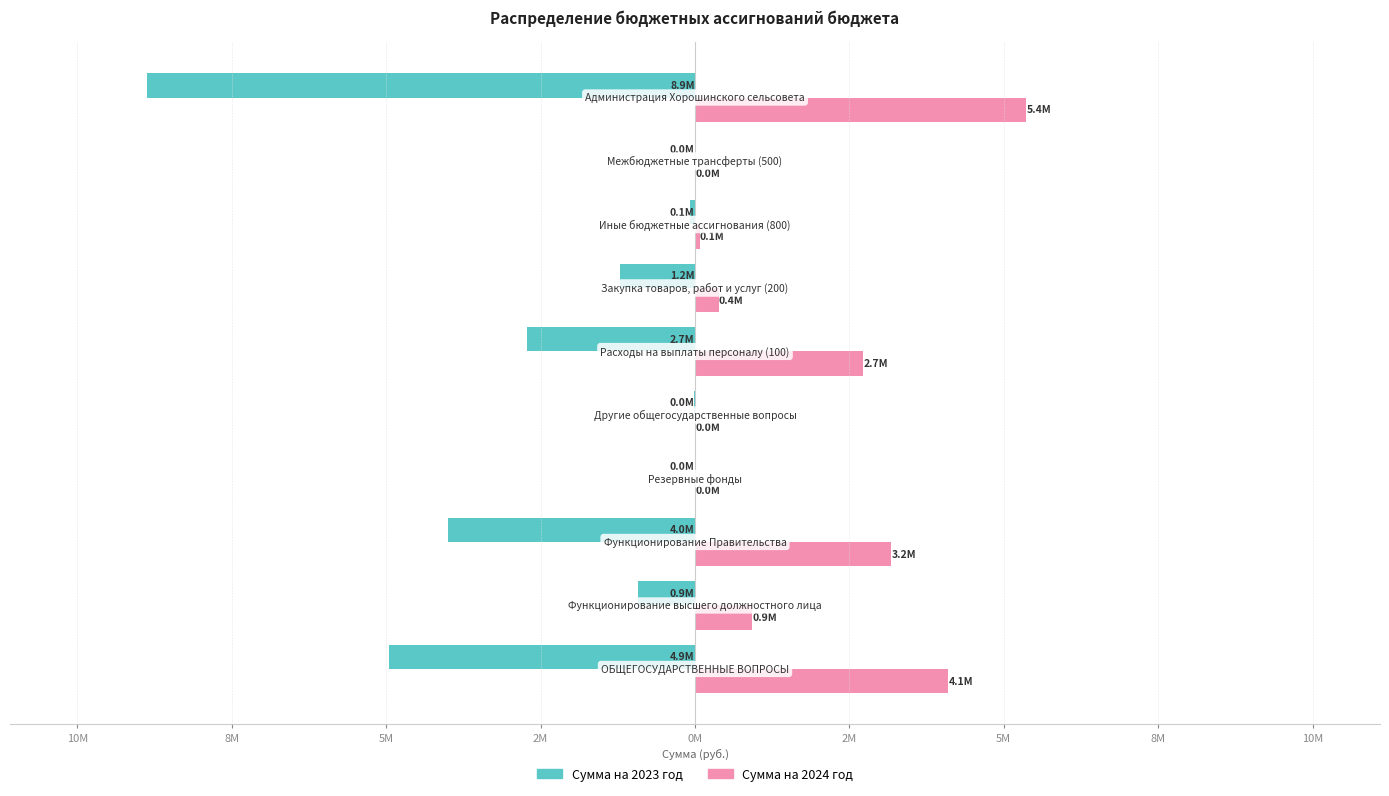

What are all the series names shown in the legend?

Сумма на 2023 год, Сумма на 2024 год